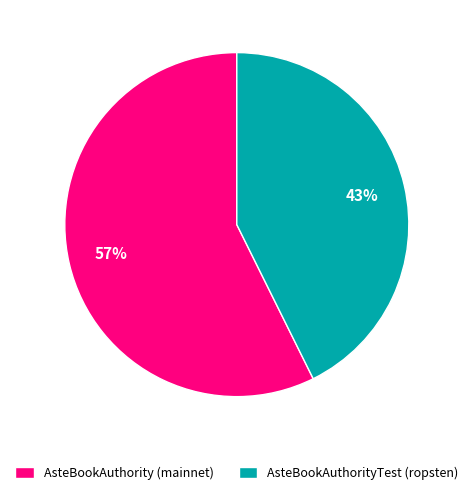

Which category has the smallest portion of the pie?

AsteBookAuthorityTest (ropsten)